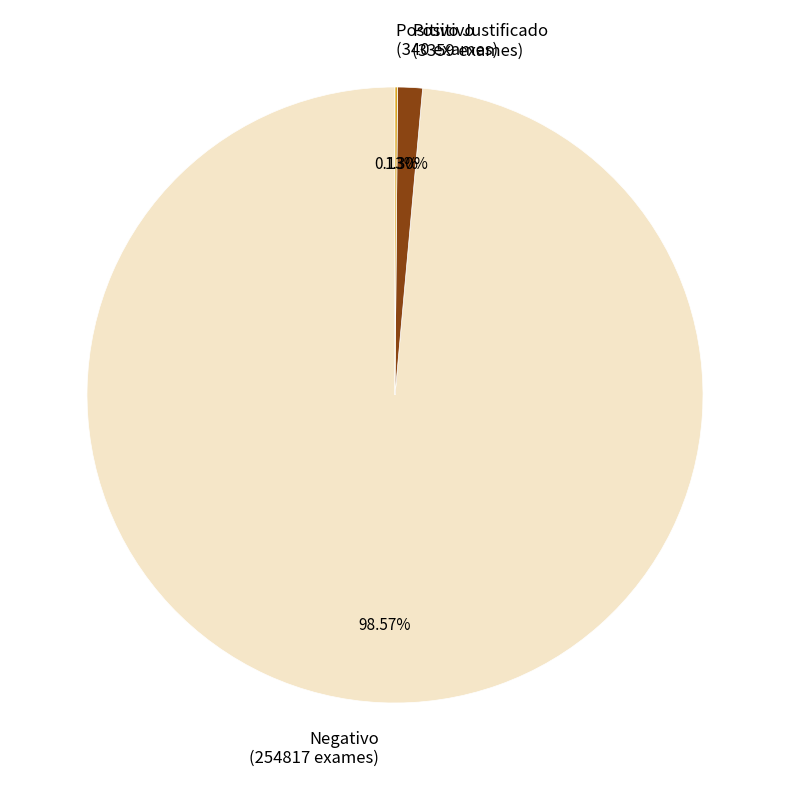

Which has a higher value, Positivo (3359 exames) or Negativo (254817 exames)?

Negativo (254817 exames)